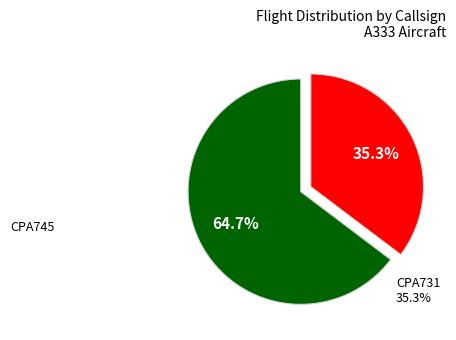

Does any single category account for the majority?

Yes